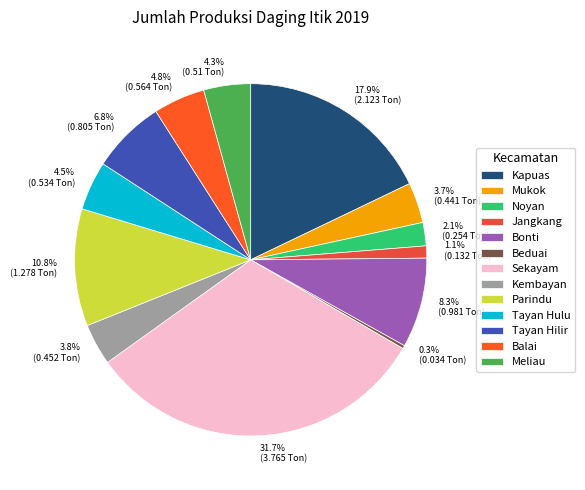

To the nearest percent, what is the average slice percentage?

8%